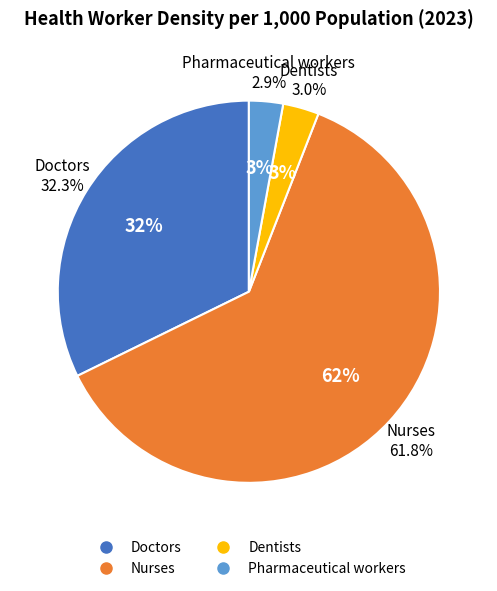

Which slice represents more than half of the pie?

Nurses